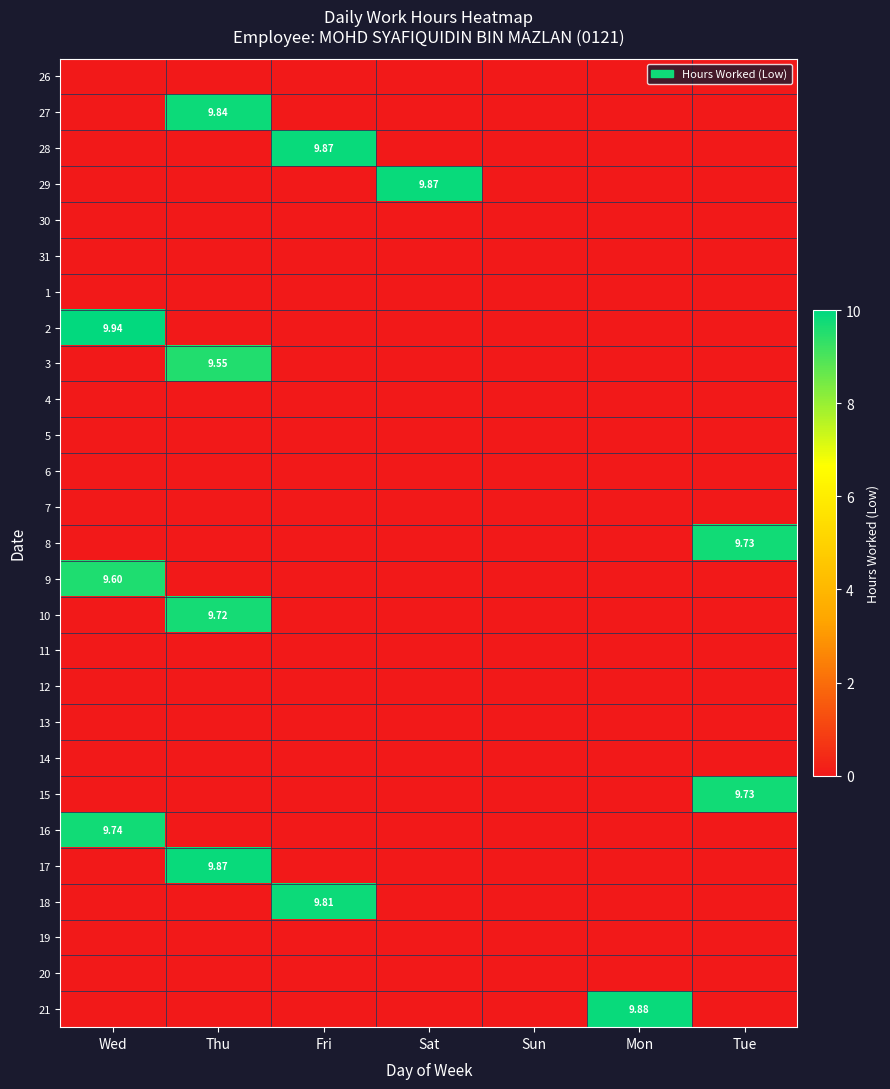

What is the sum of all 15 values?

9.7